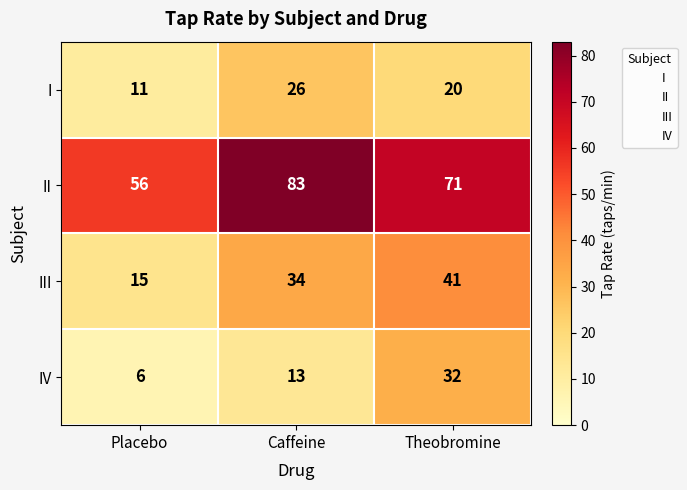

At how many categories does at least one series exceed 18?

3